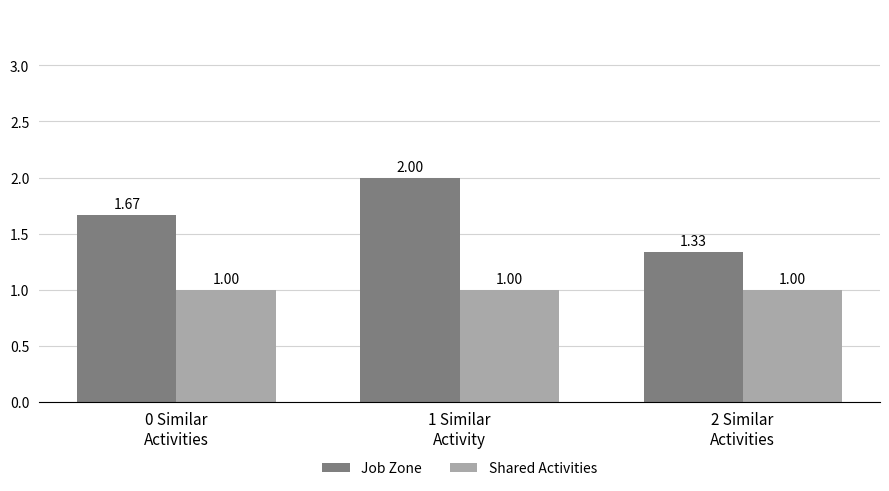

Which label corresponds to the largest value in the chart?

1 Similar
Activity